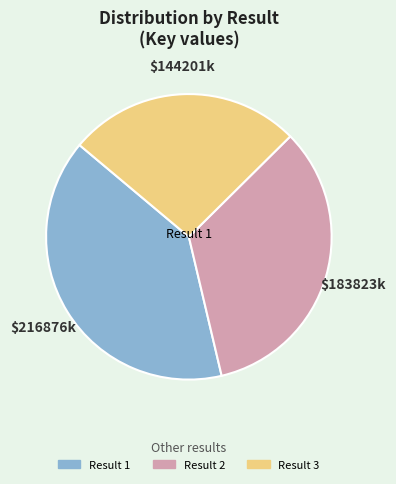

Is there any slice that represents more than half of the pie?

No